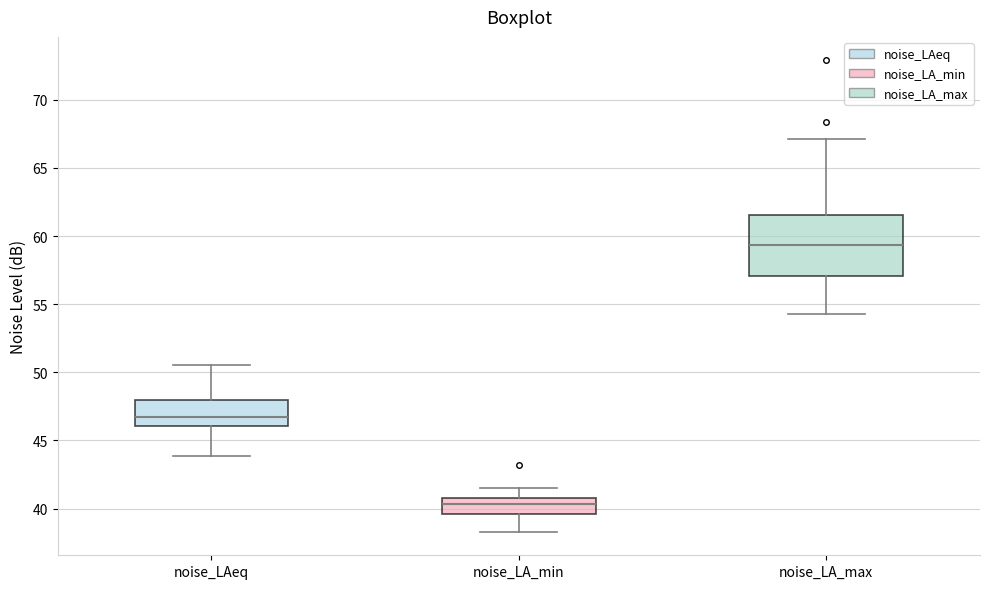

Which box's median line is the highest?

noise_LA_max